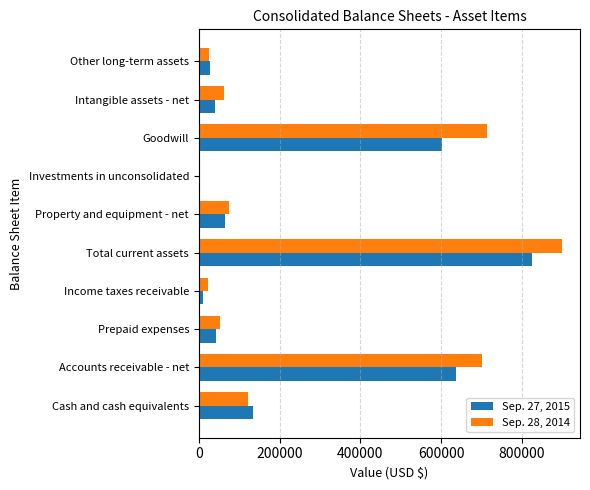

Count the number of categories in the chart.

10